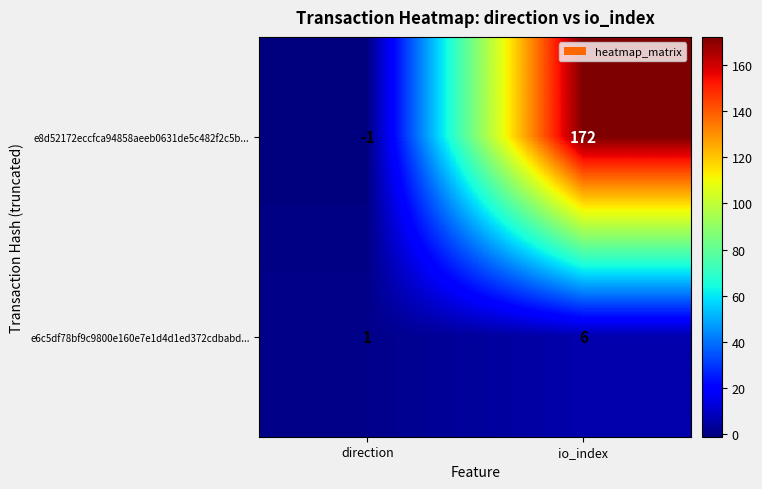

At how many categories does at least one series exceed 38?

1